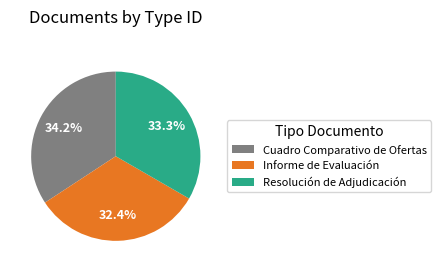

To the nearest percent, what percentage of the pie is Informe de Evaluación?

32%